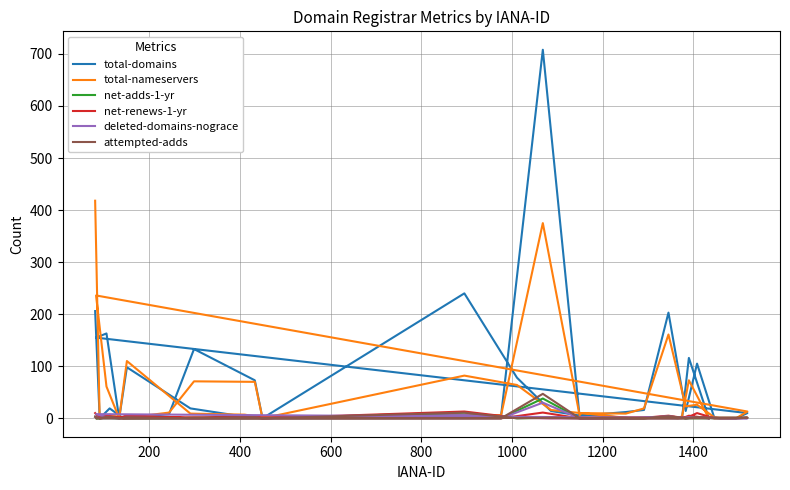

Does the chart have visible grid lines?

Yes